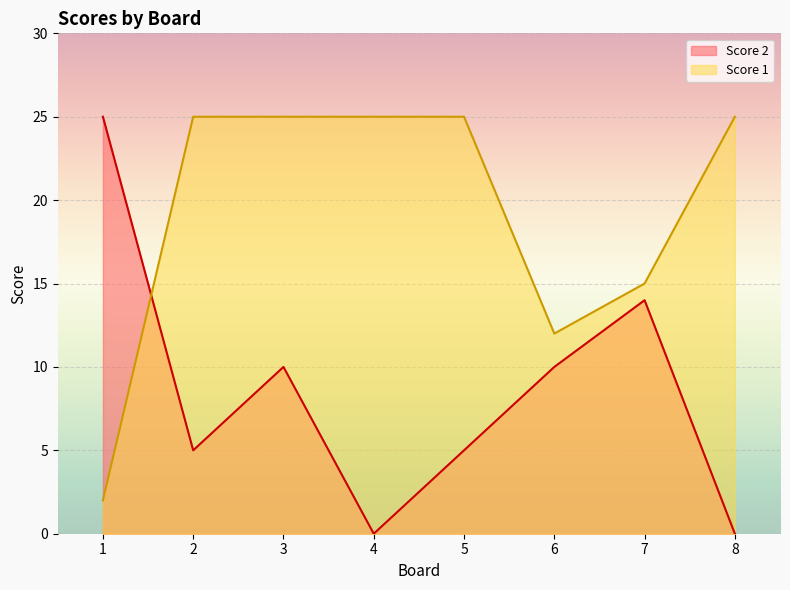

At which category does Score 2 reach its first local valley?

2